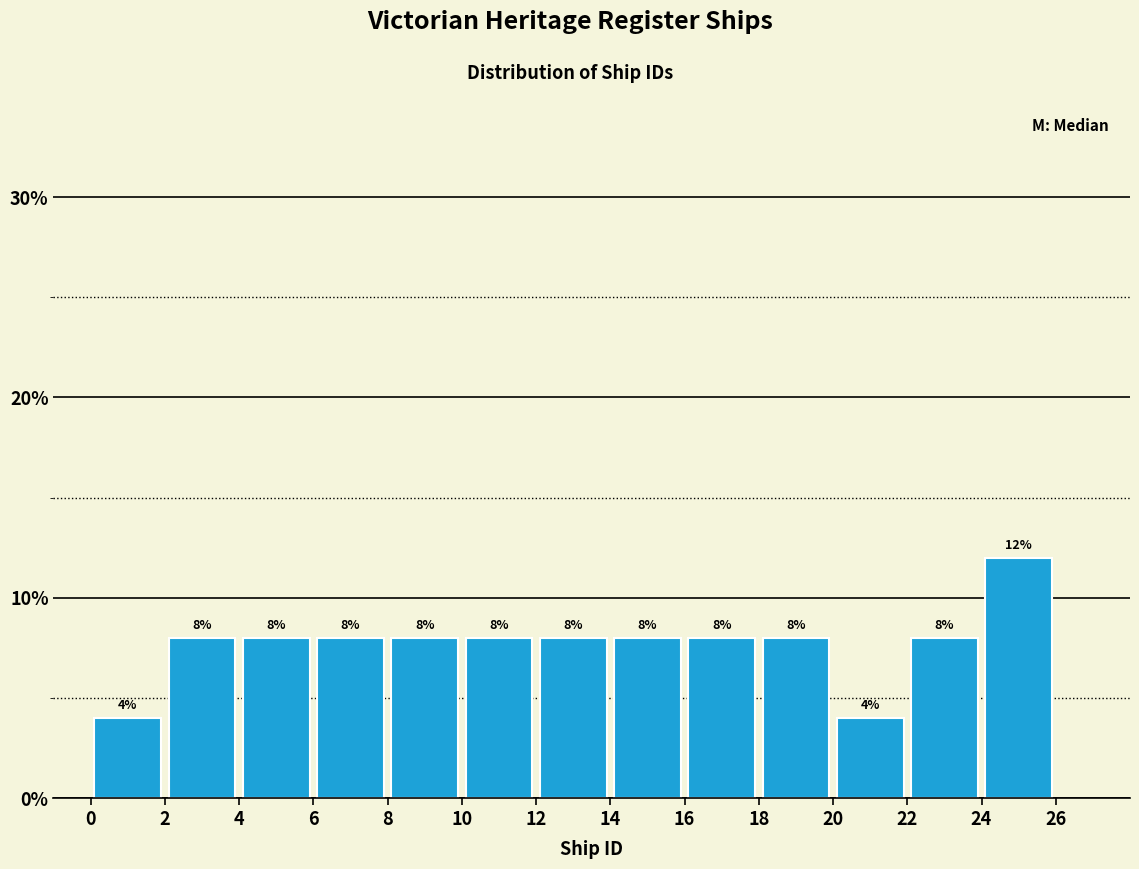

Reading left to right, list every bar in this chart as the range it spans on the x-axis followed by its height.

0 to 2: 4
2 to 4: 8
4 to 6: 8
6 to 8: 8
8 to 10: 8
10 to 12: 8
12 to 14: 8
14 to 16: 8
16 to 18: 8
18 to 20: 8
20 to 22: 4
22 to 24: 8
24 to 26: 12